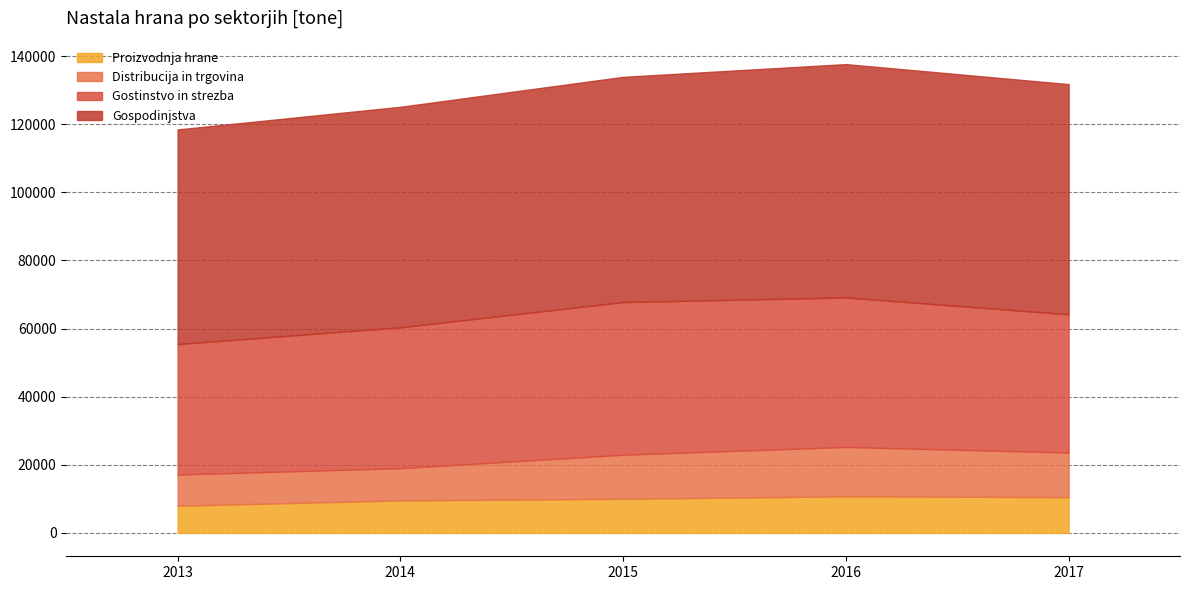

What is the sum of the Distribucija in trgovina values at 2014 and 2016?

23970